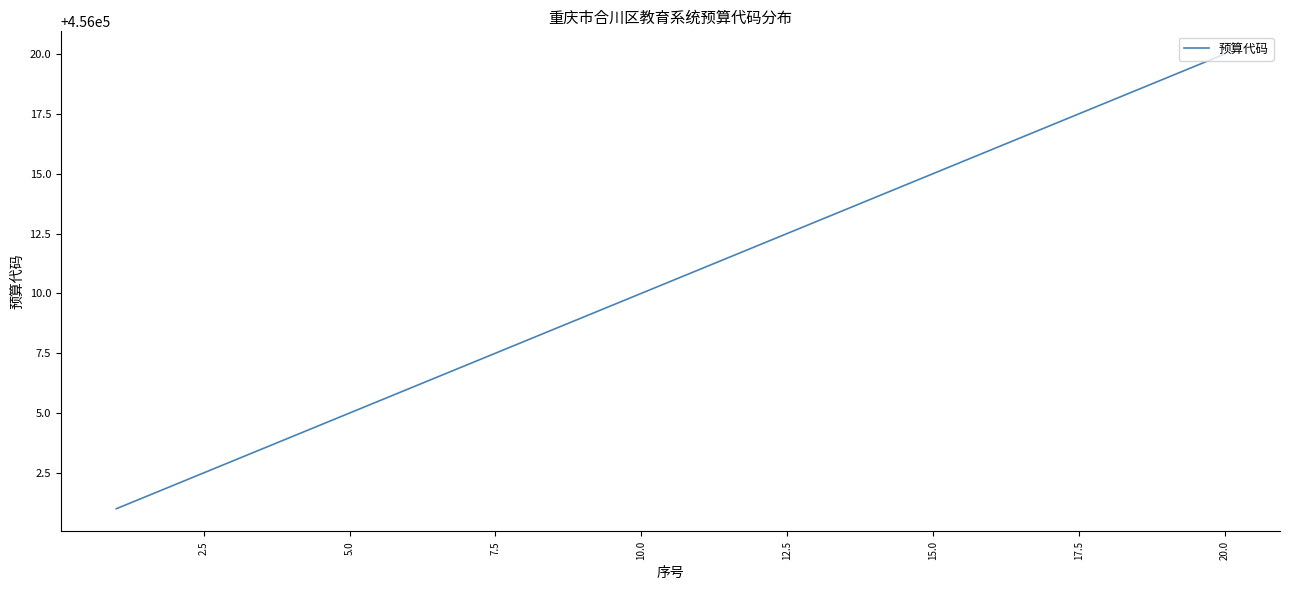

Reading right to left, transcribe all the data shown in this chart.

456020	456019	456018	456017	456016	456015	456014	456013	456012	456011	456010	456009	456008	456007	456006	456005	456004	456003	456002	456001